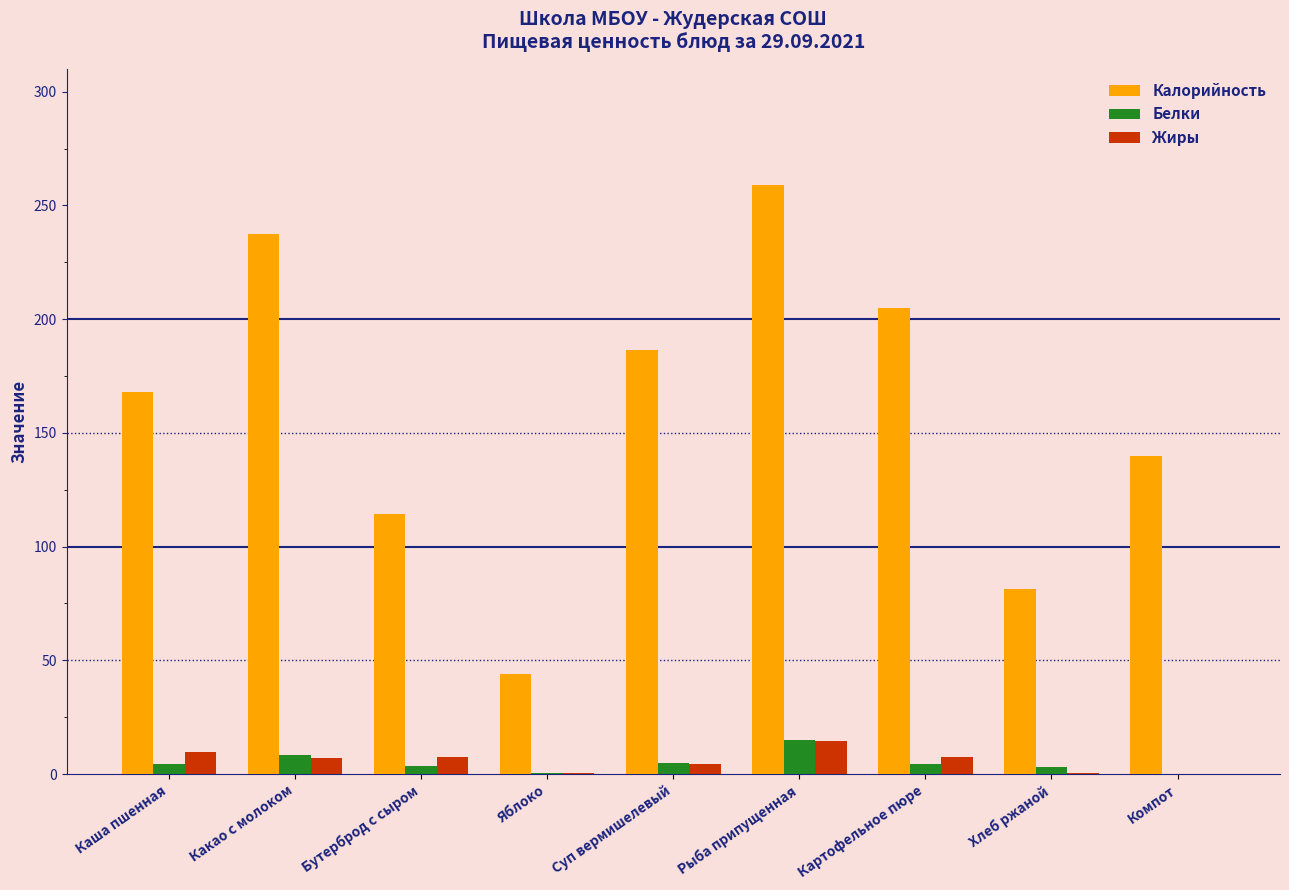

Count the number of data series in this chart.

3